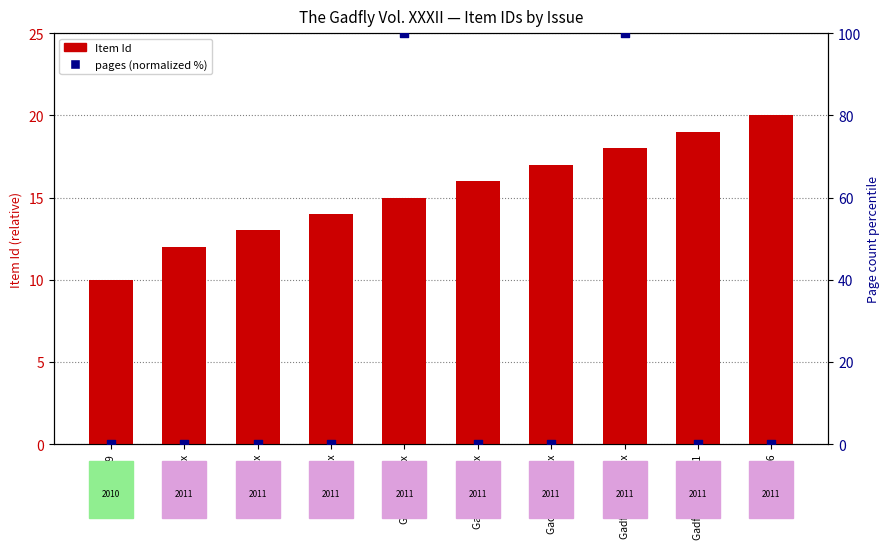

At which category is the sum across all series the highest?

Gadfly 32.xxxxxxx